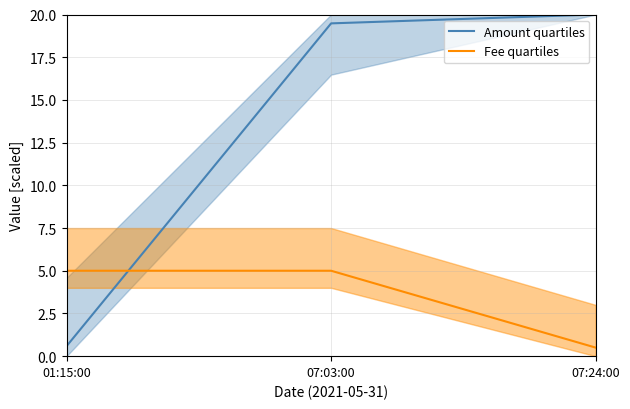

At which category is the sum across all series the highest?

07:03:00